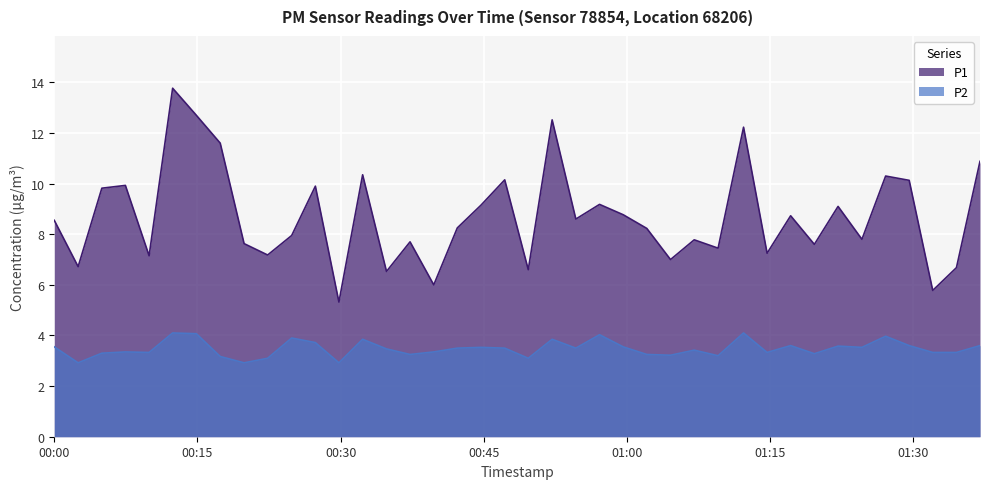

What is the total value across all series at 2024-01-30T00:34:48?

10.0